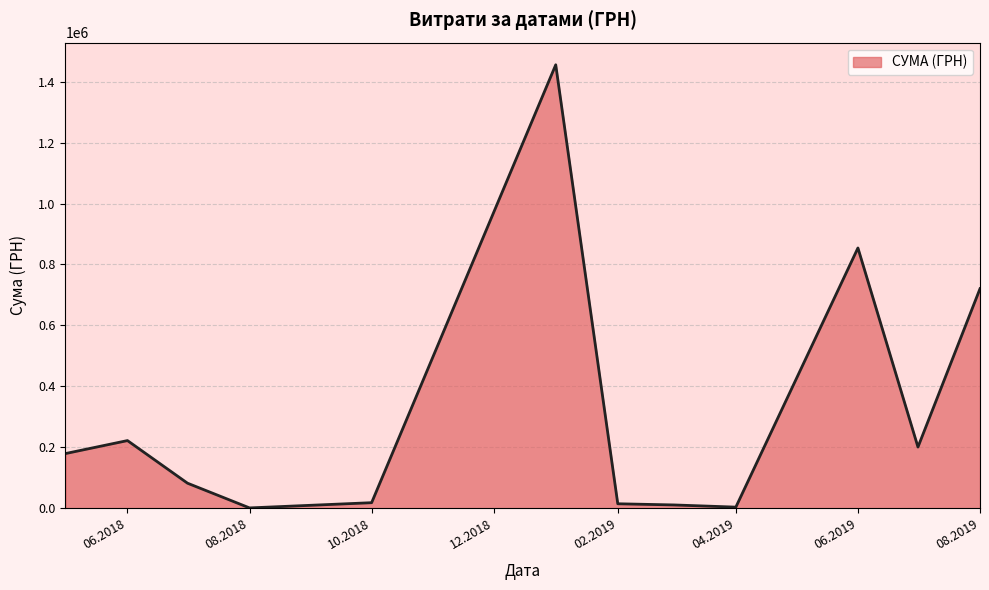

What is the greatest value displayed?

1455526.0